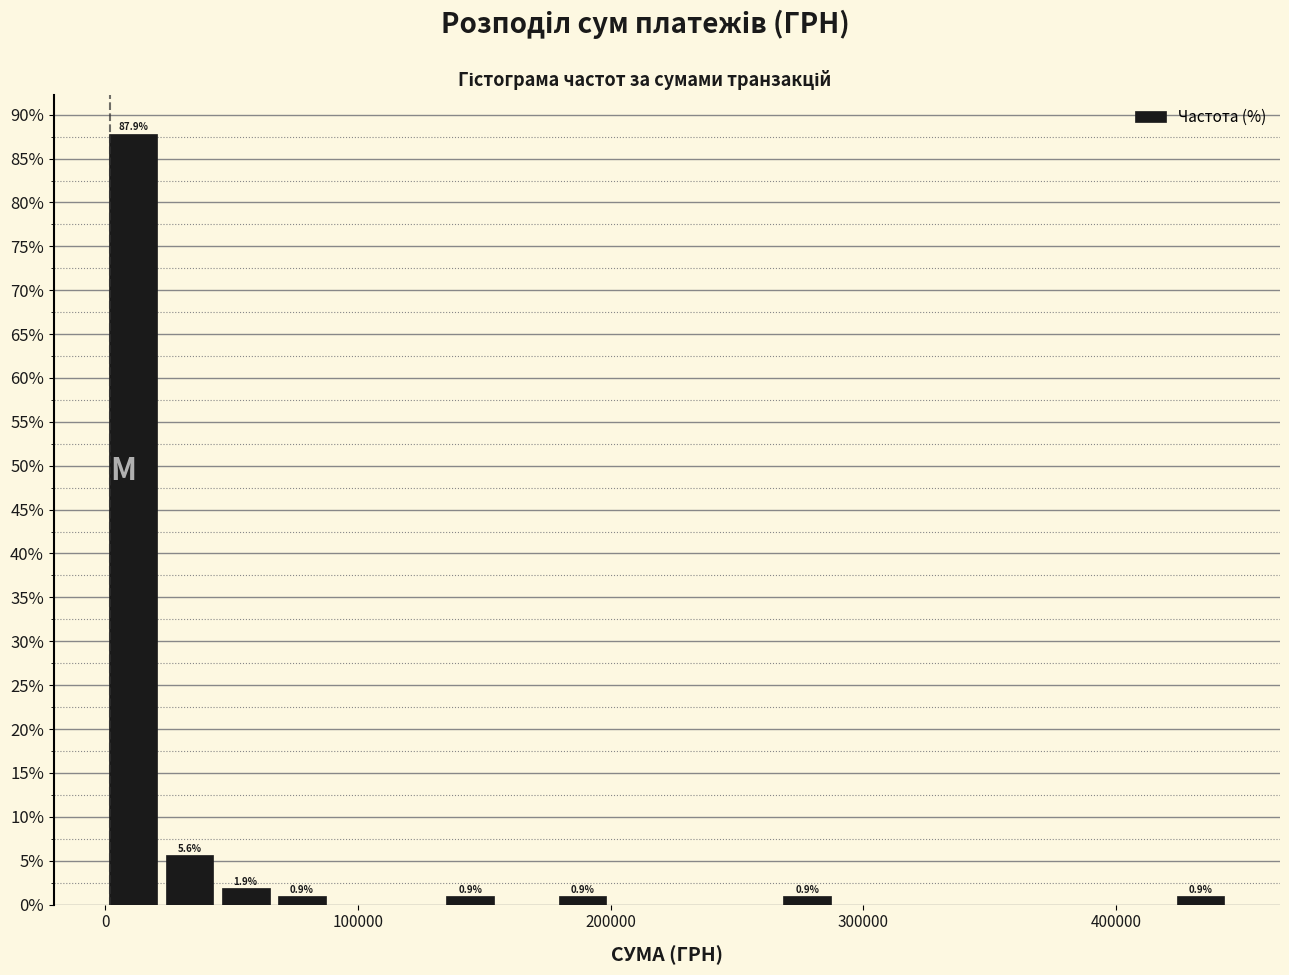

Around what value on the x-axis is the tallest bar? Give the approximate position of its centre, as read against the axis.

10000